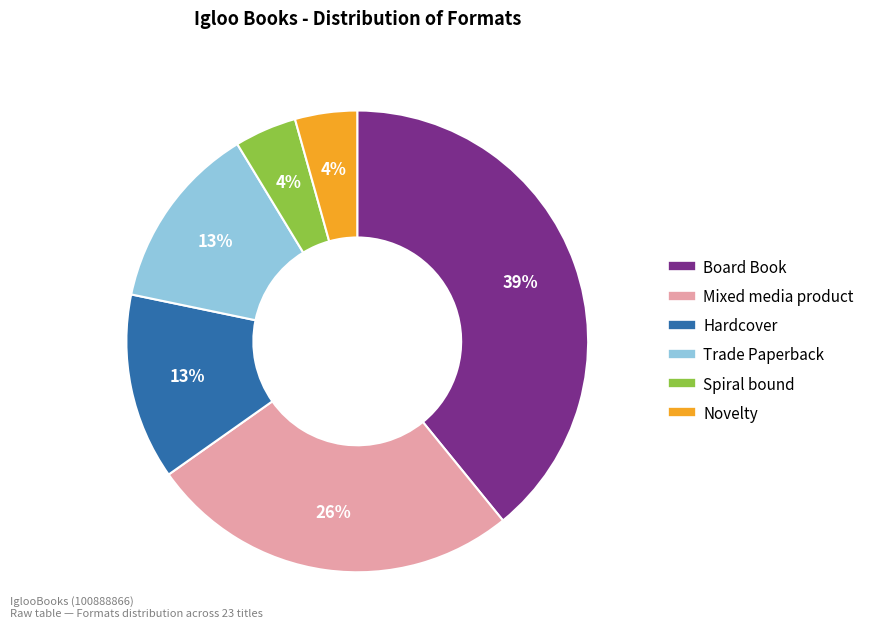

What percentage is the Hardcover slice, to the nearest percent?

13%